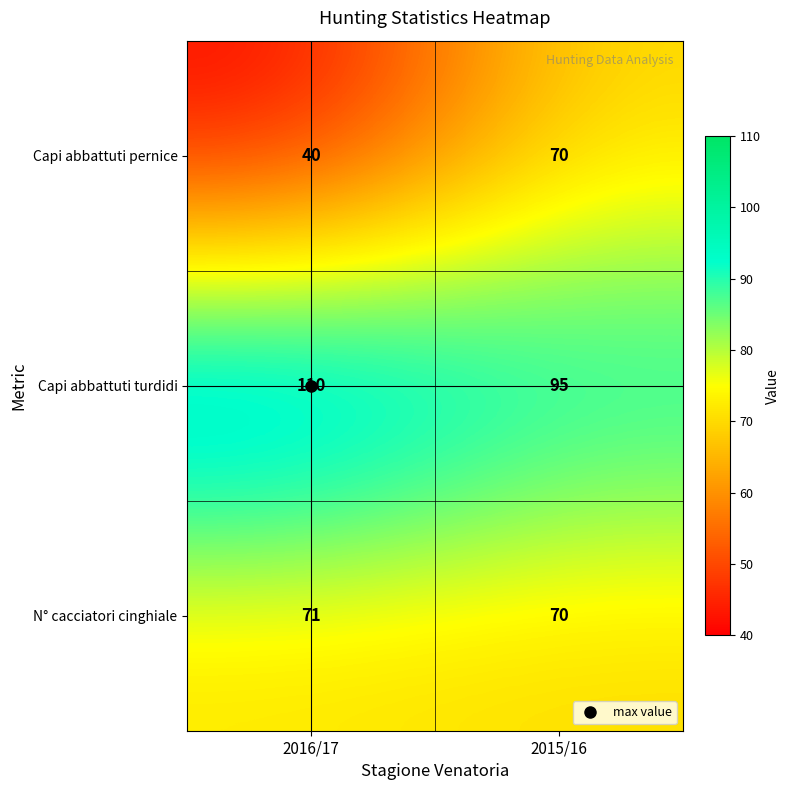

At which category does the chart reach its minimum across all series?

2016/17